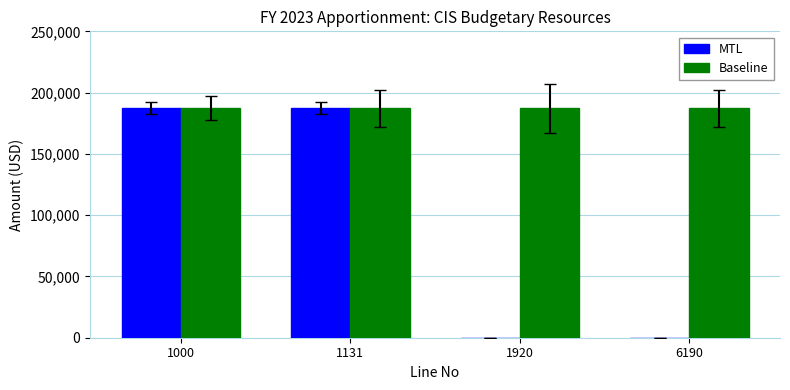

Which series has the largest range (max minus min)?

MTL